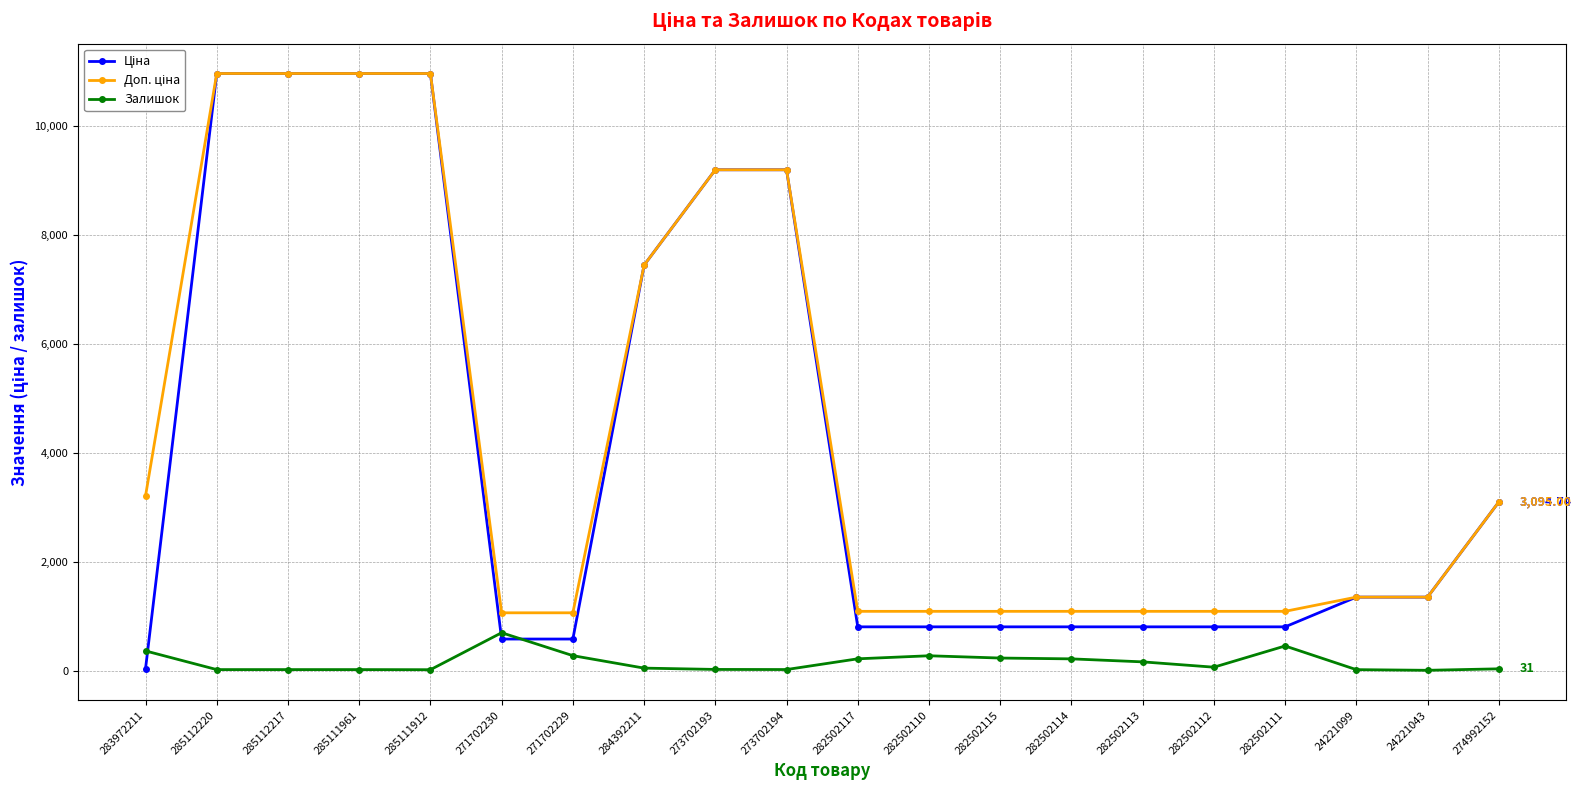

True or false: Залишок has more than 2 points higher than both neighbors.

True